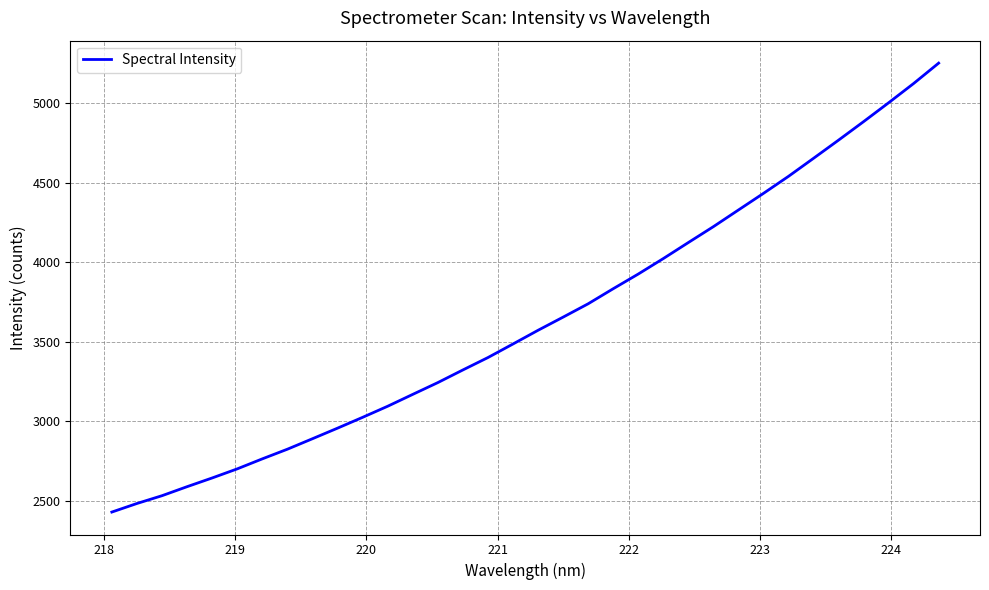

What is the smallest value displayed?

2428.7